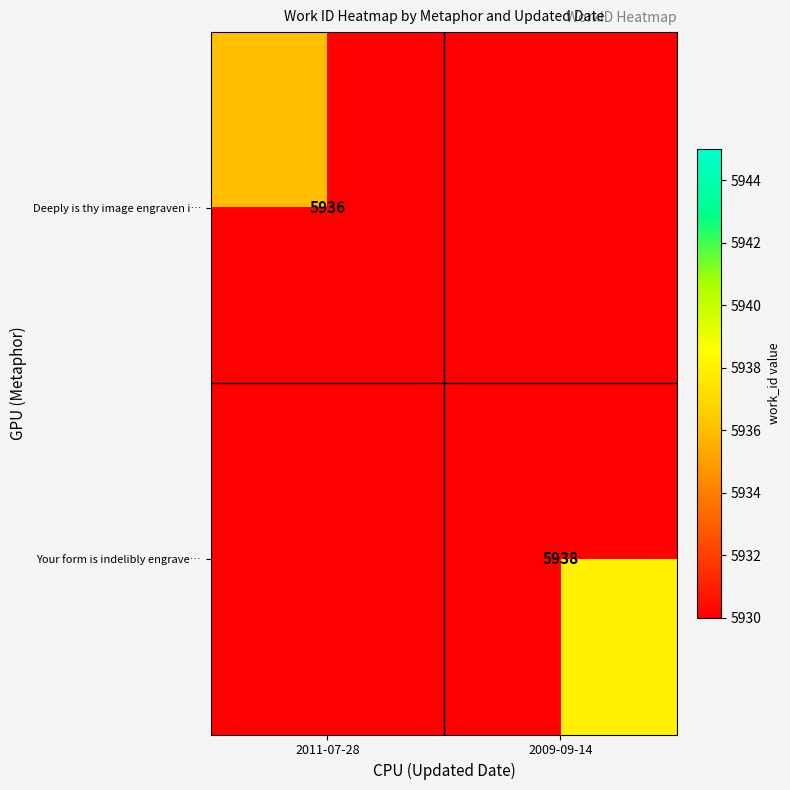

The value of Deeply is thy image engraven i… at 2011-07-28 is 3344. True or false?

False